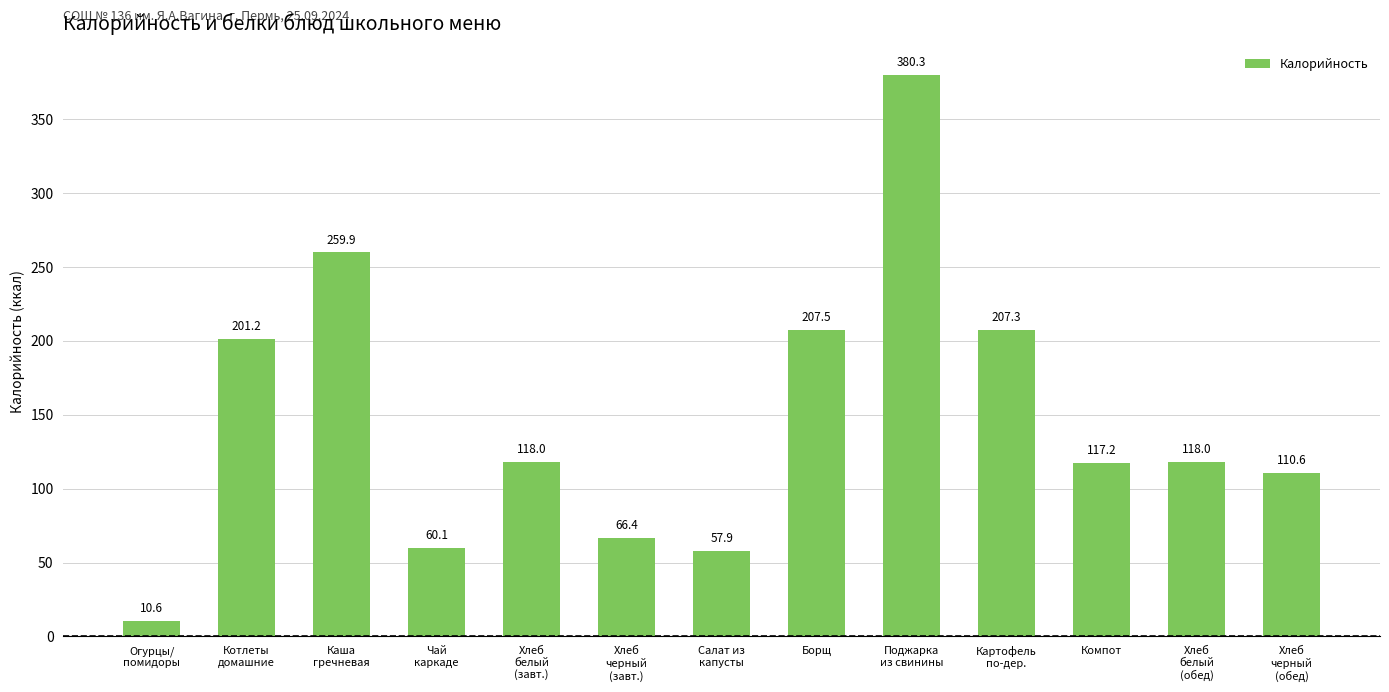

At which label is the value closest to 195?

Котлеты
домашние